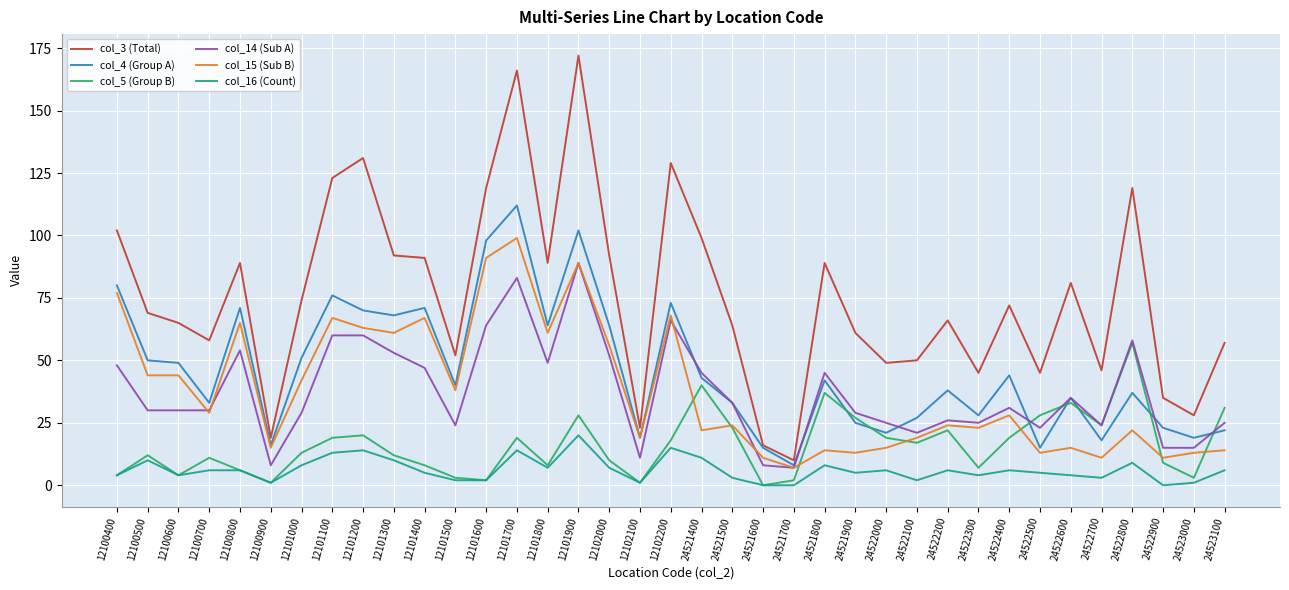

In col_4 (Group A), how many points are higher than both neighbors (excluding endpoints)?

11